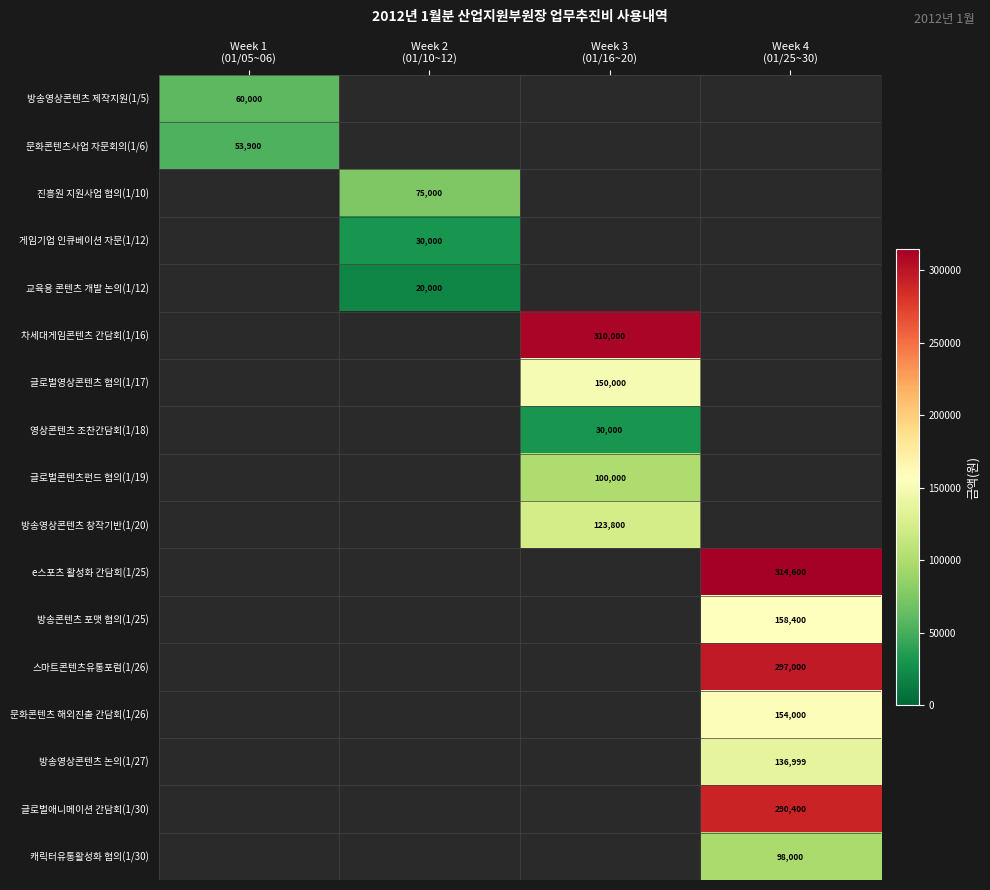

At which category does the chart reach its minimum across all series?

Week 2
(01/10~12)